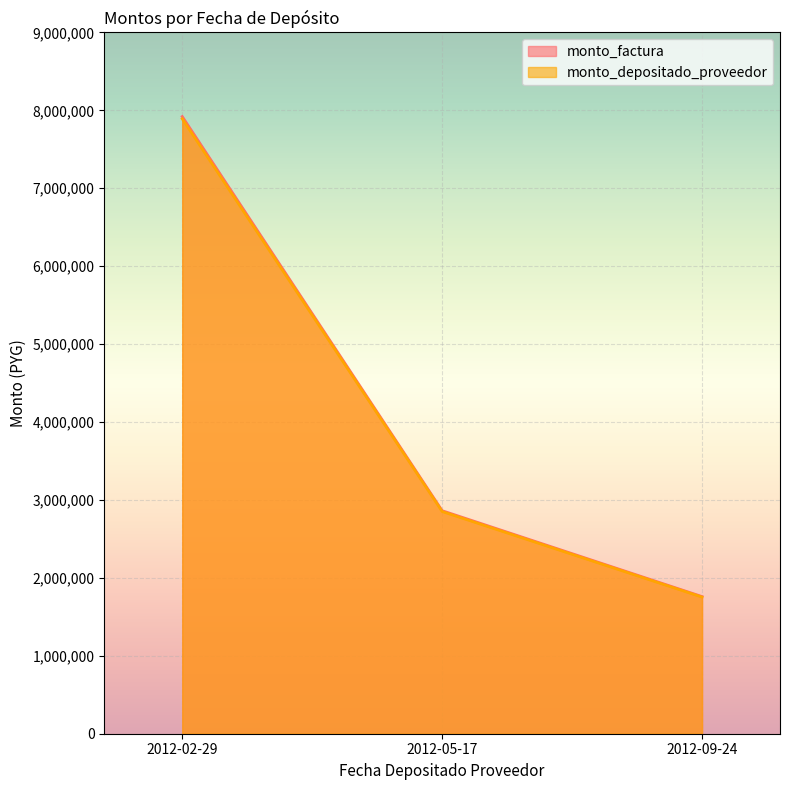

List the series in order of their overall mean, lowest first.

monto_depositado_proveedor, monto_factura